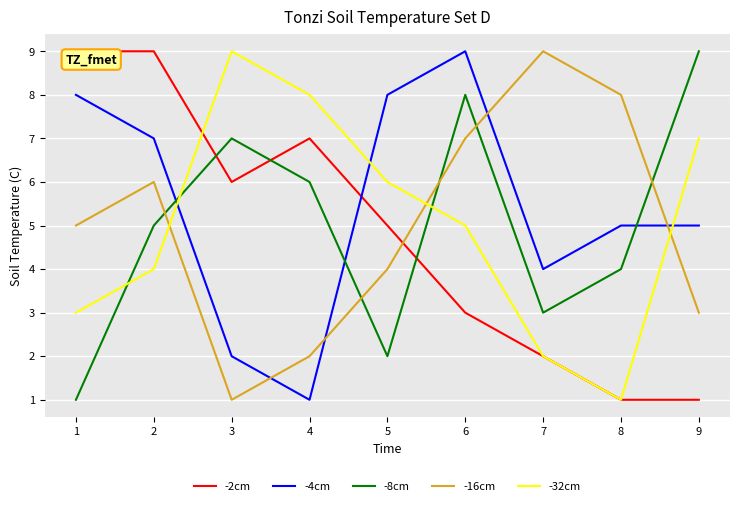

Which category has the lowest value in the -4cm series?

4